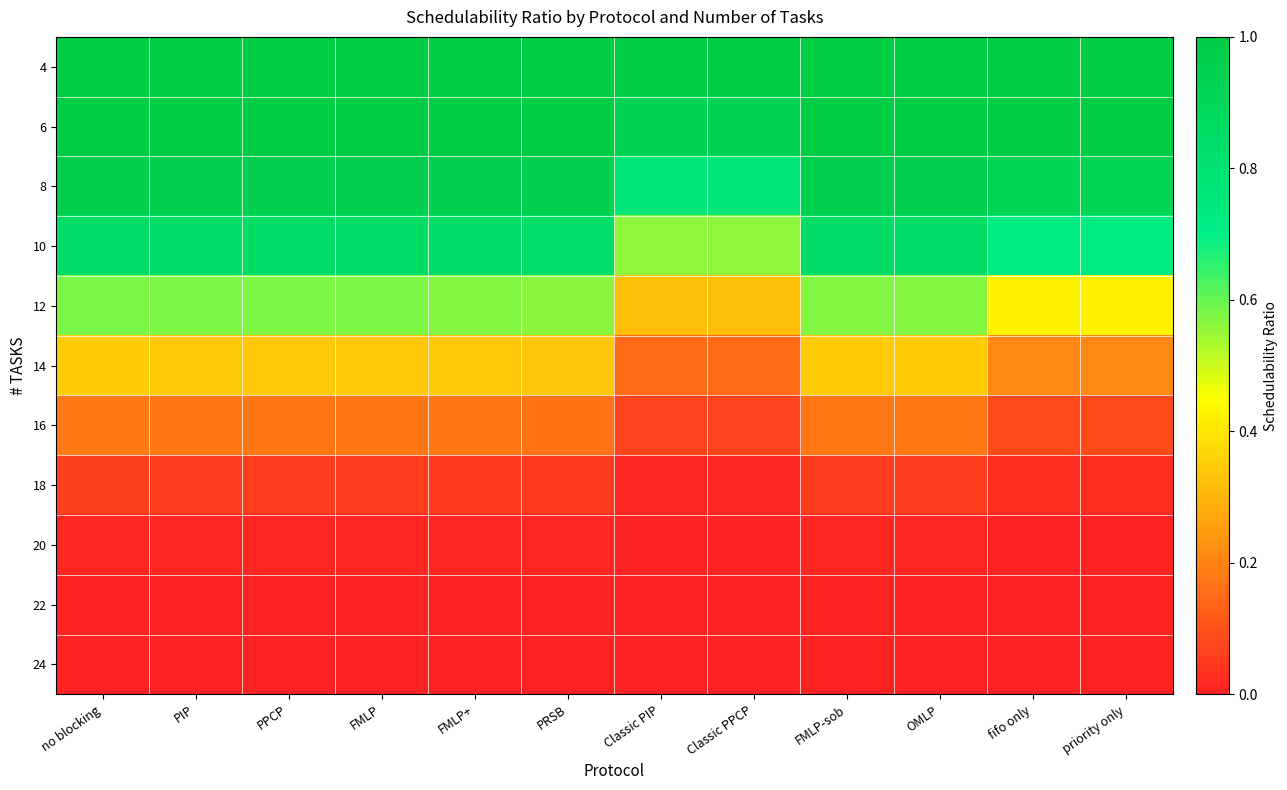

At how many categories does at least one series exceed 0?

12